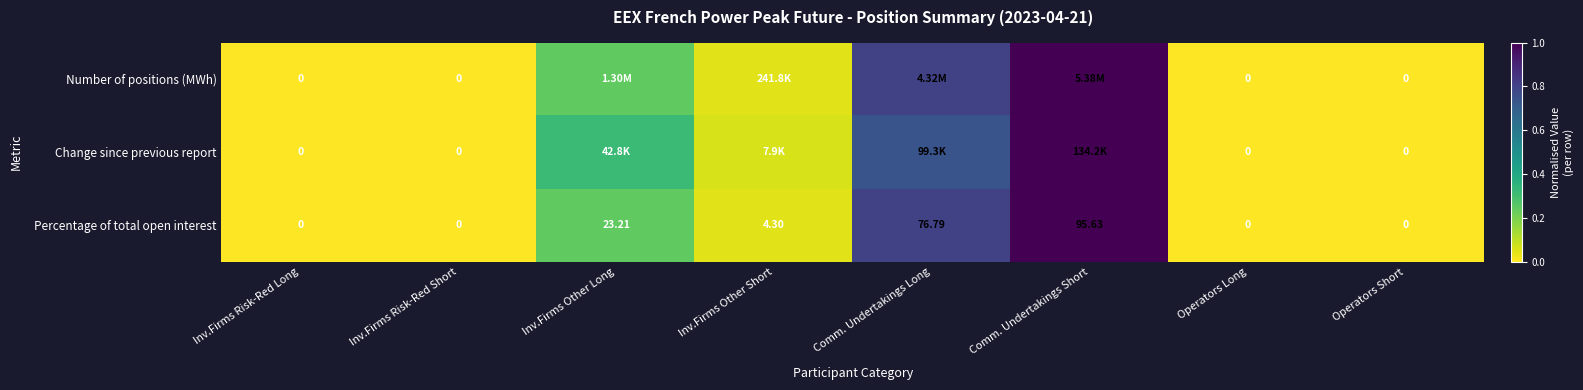

At which label does Percentage of total open interest reach its peak?

Comm. Undertakings Short